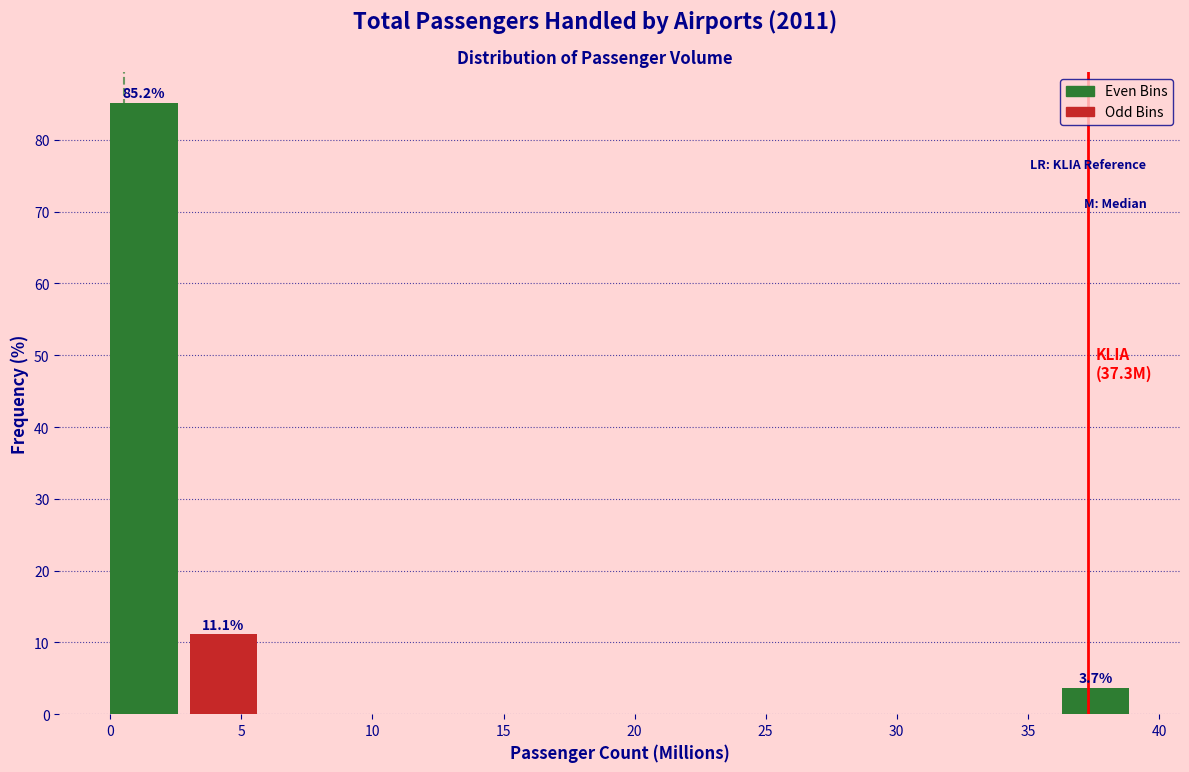

Which range on the x-axis has the tallest bar?

0.0 to 3.0